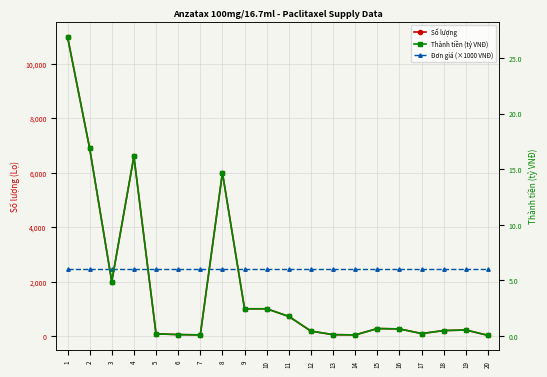

The Số lượng series shows 4008.8 at 1. True or false?

False